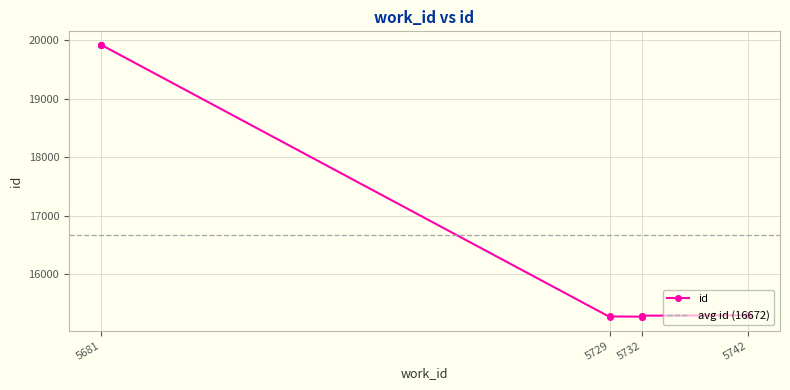

Between 5681 and 5681, which is larger?

5681